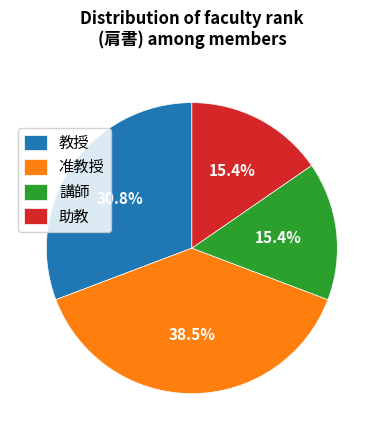

How many slices are in this pie chart?

4